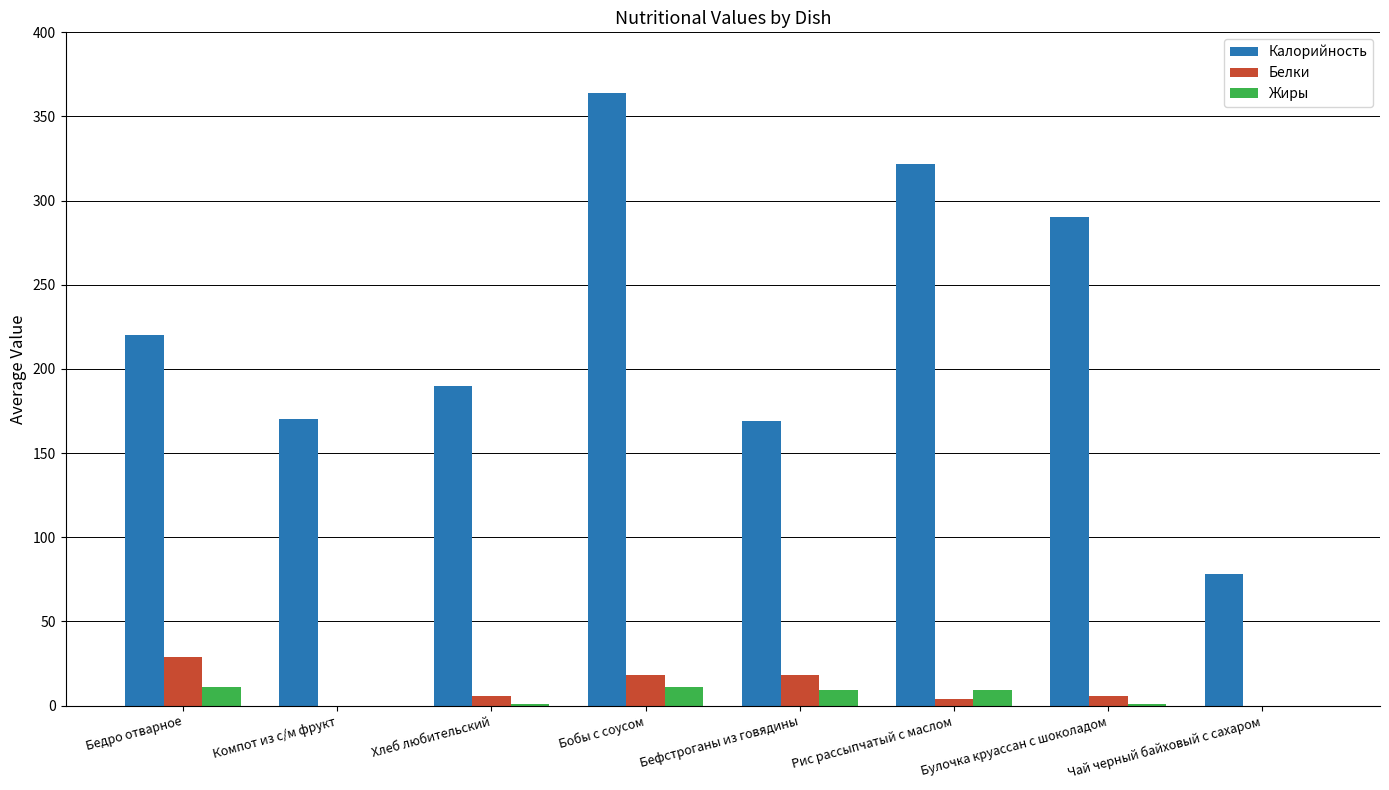

Which series changed the most between Компот из с/м фрукт and Рис рассыпчатый с маслом?

Калорийность